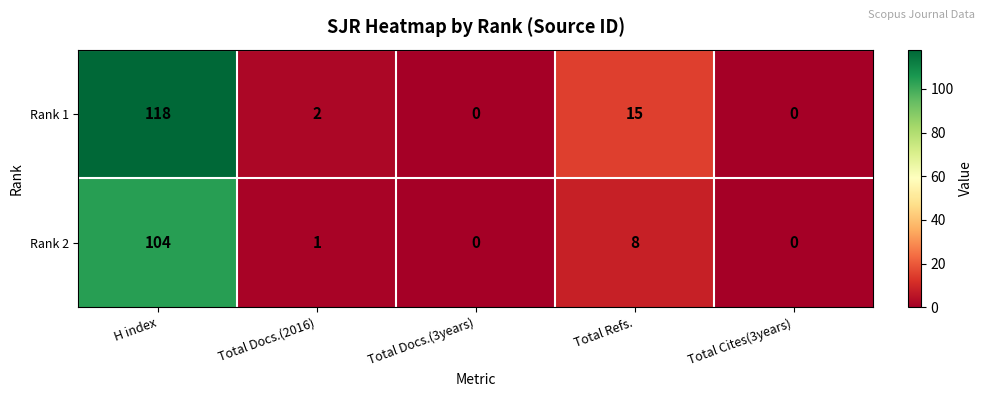

Which label corresponds to the largest value in the chart?

H index